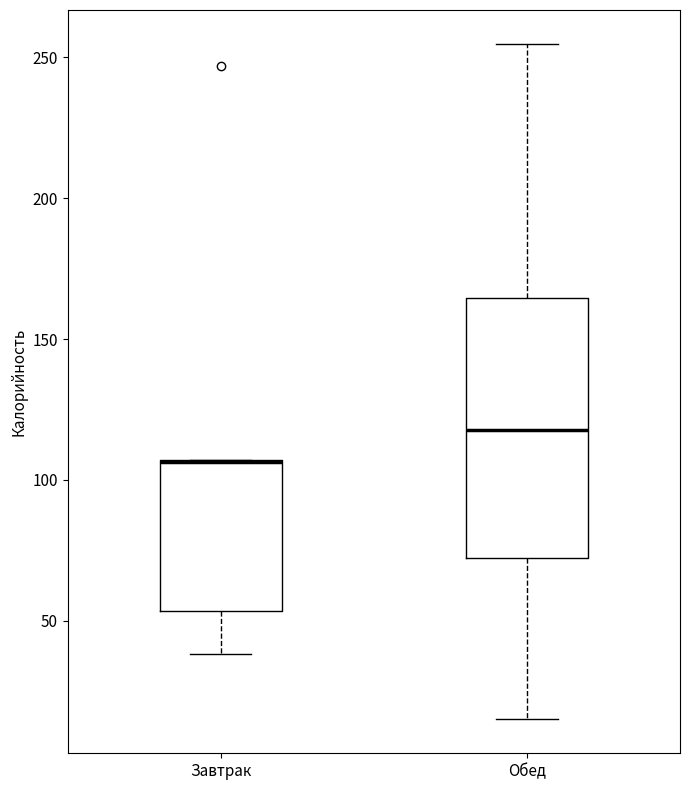

Reading left to right, read every box against the y-axis: the position of its median line, the range the box covers, and the ends of its whiskers. The values are not printed on the chart, so give them approximately, as read against the axis.

Завтрак: median 105 (drawn on the box's upper edge), box 55 to 105, whiskers 40 to 105
Обед: median 120, box 70 to 165, whiskers 15 to 255